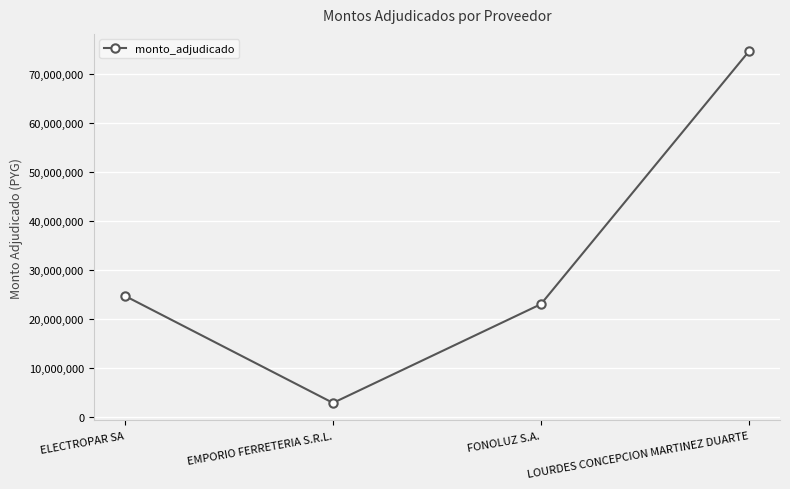

List the labels in order of value, smallest first.

EMPORIO FERRETERIA S.R.L., FONOLUZ S.A., ELECTROPAR SA, LOURDES CONCEPCION MARTINEZ DUARTE